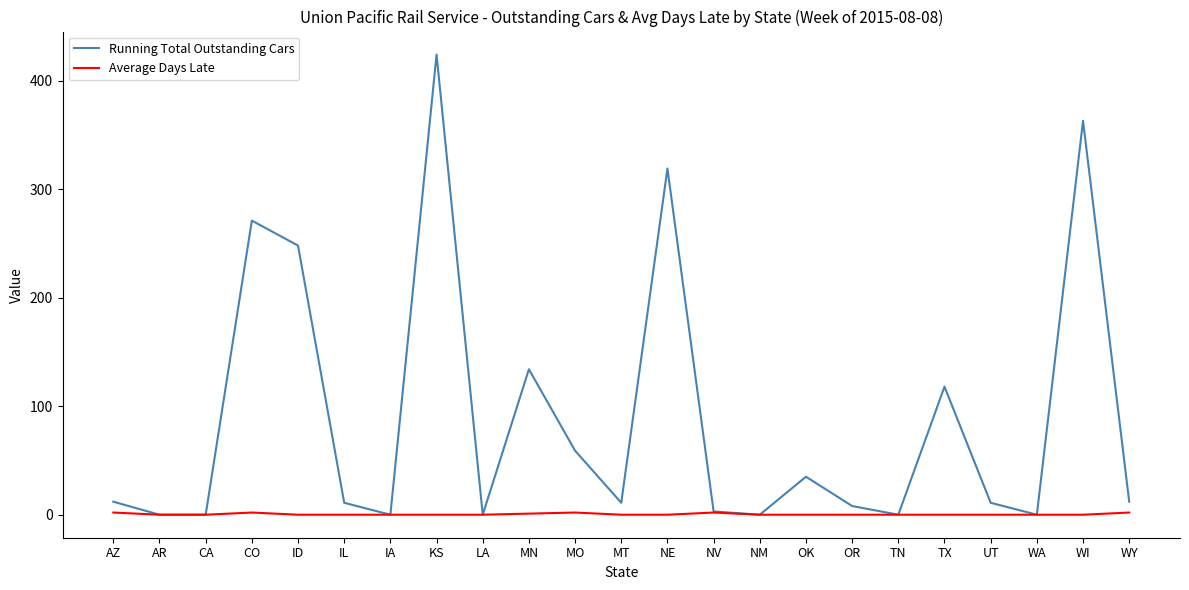

Which series has the widest spread of values?

Running Total Outstanding Cars